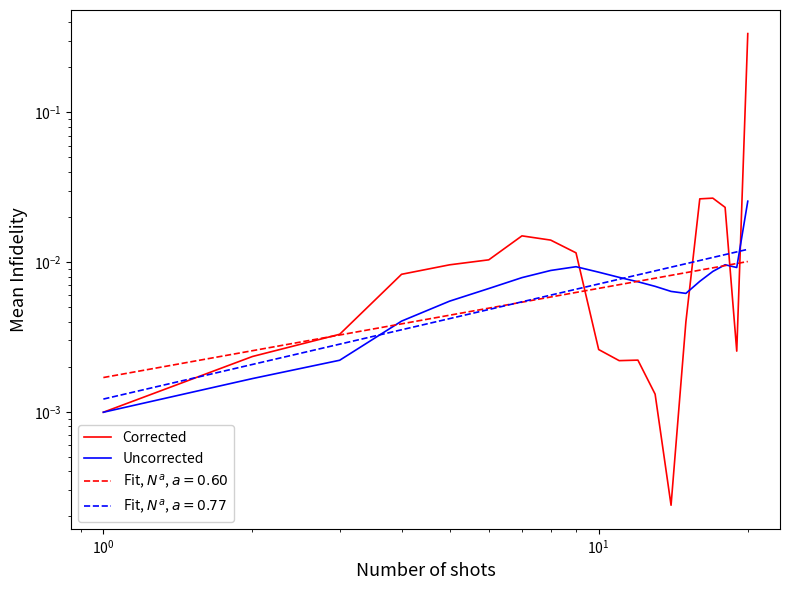

True or false: Uncorrected and Corrected intersect in this chart.

True